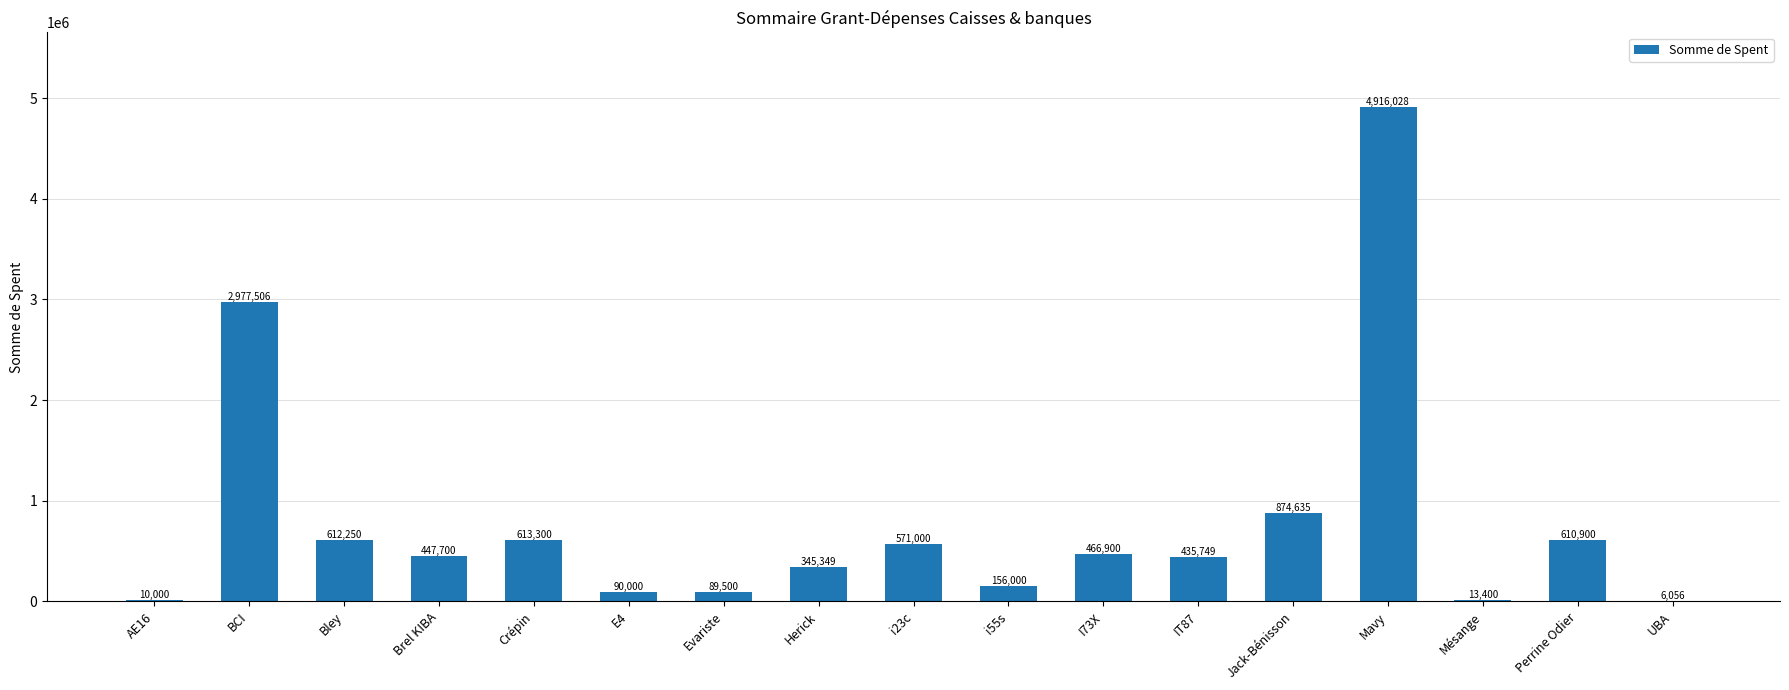

What is the ratio of the value at Mésange to the value at AE16?

1.3